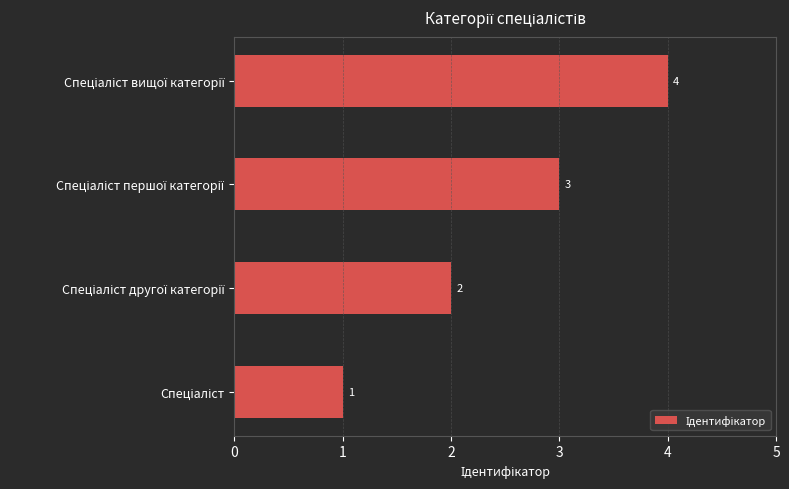

What is the maximum value shown in the chart?

4